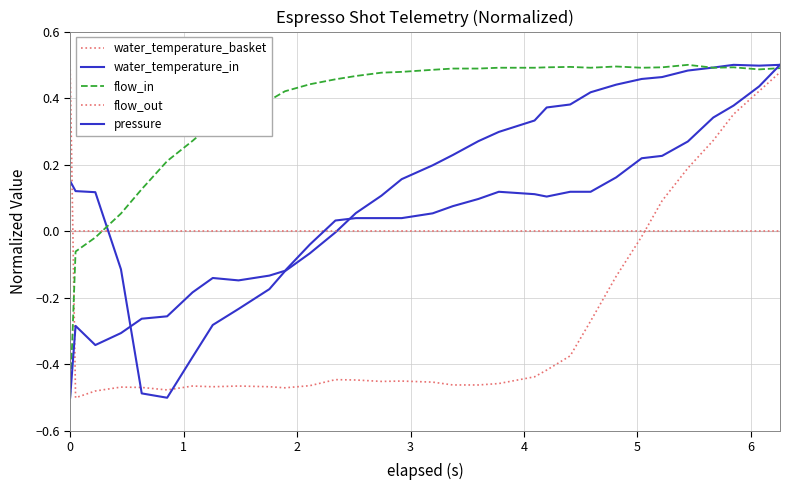

True or false: water_temperature_basket and pressure cross at least once.

True